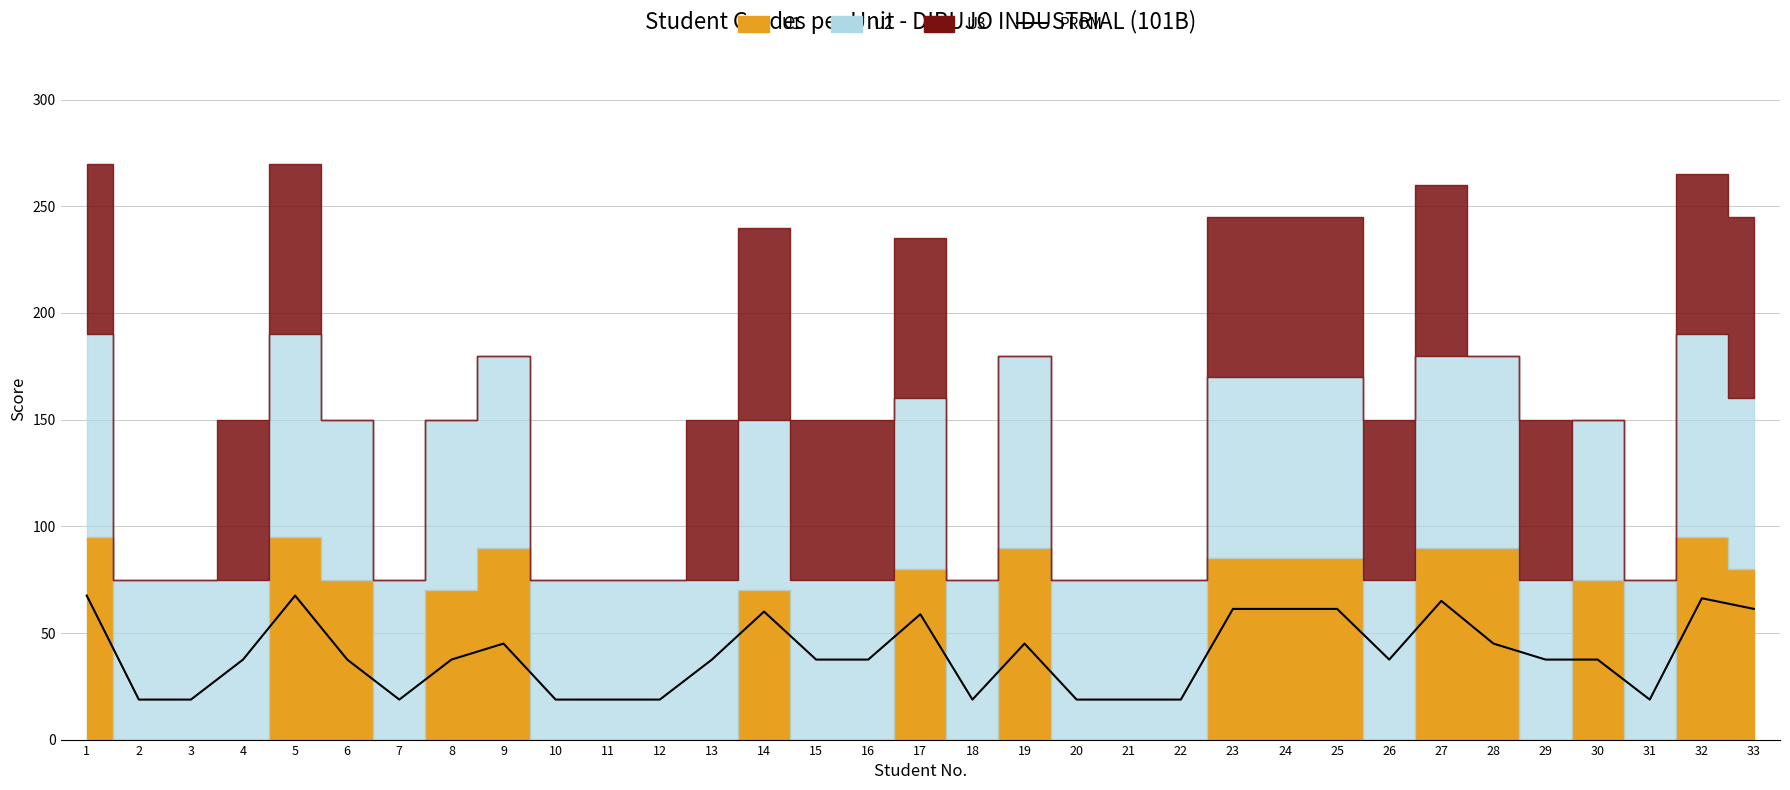

Does the chart have visible grid lines?

Yes